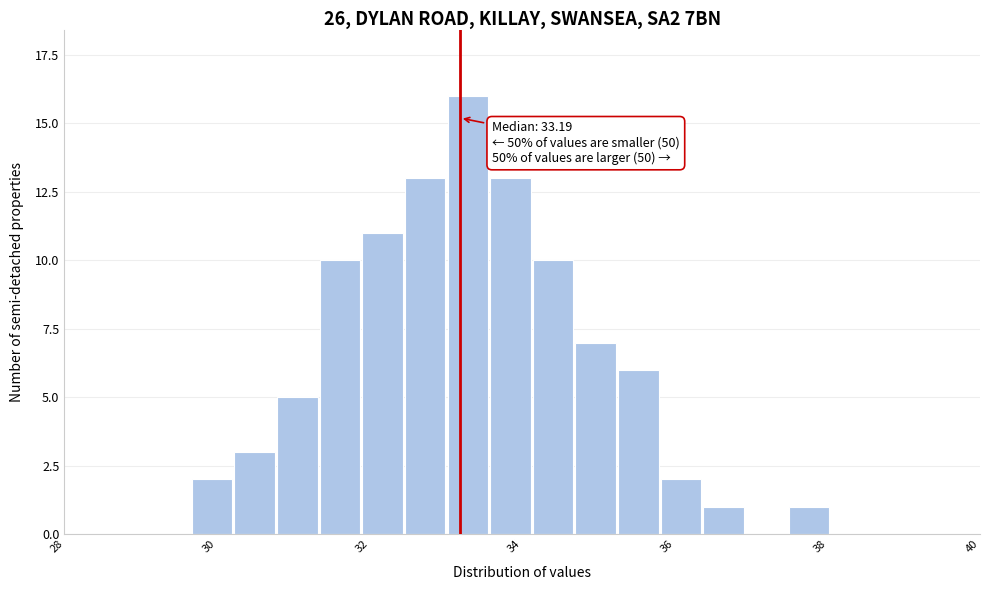

Around what value on the x-axis is the tallest bar? Give the approximate position of its centre, as read against the axis.

33.2